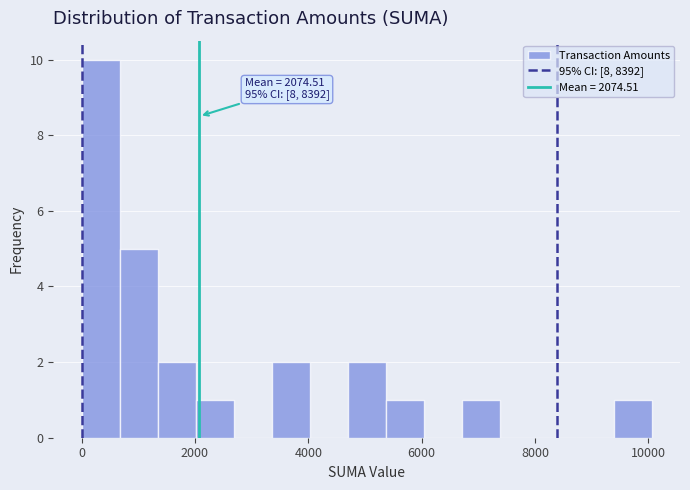

Around what value on the x-axis is the tallest bar? Give the approximate position of its centre, as read against the axis.

400